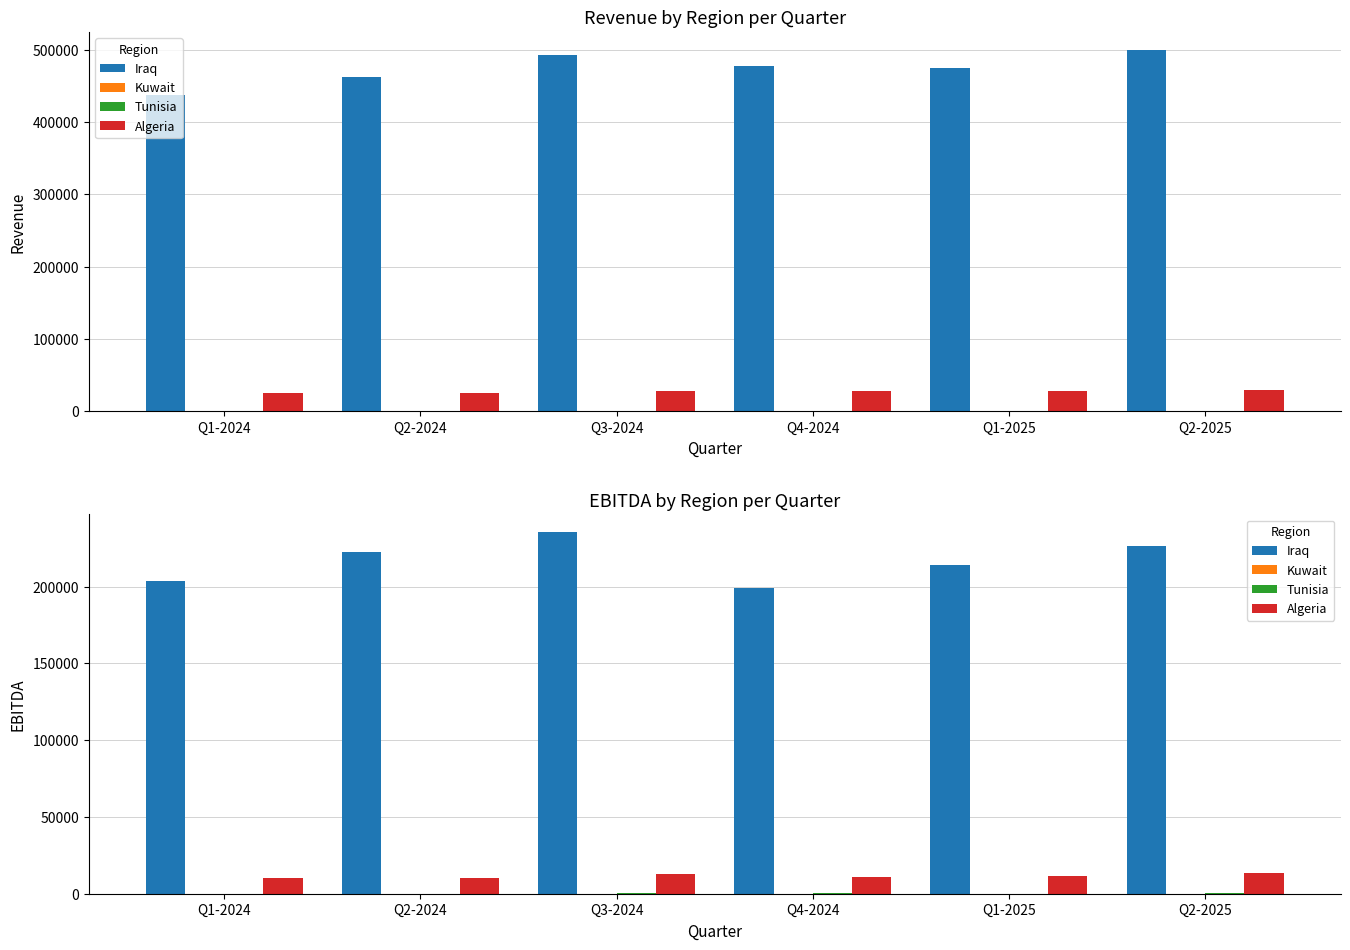

True or false: Algeria has a value of 10348.4 at Q2-2024.

True